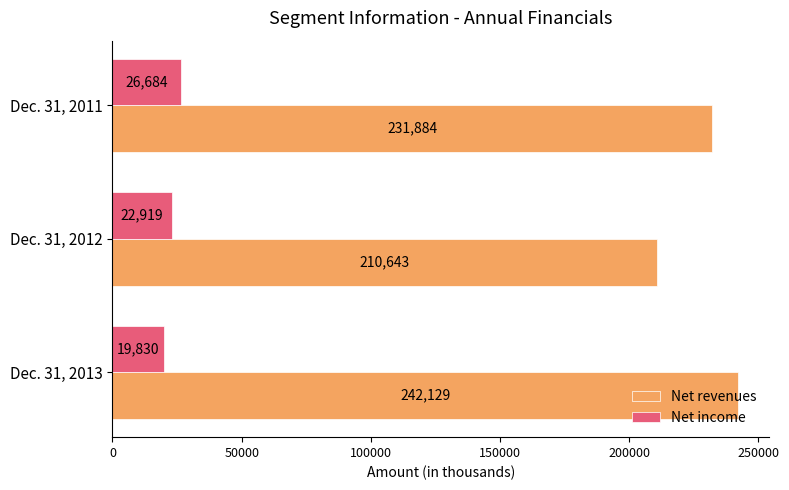

At how many categories does at least one series exceed 152784?

3